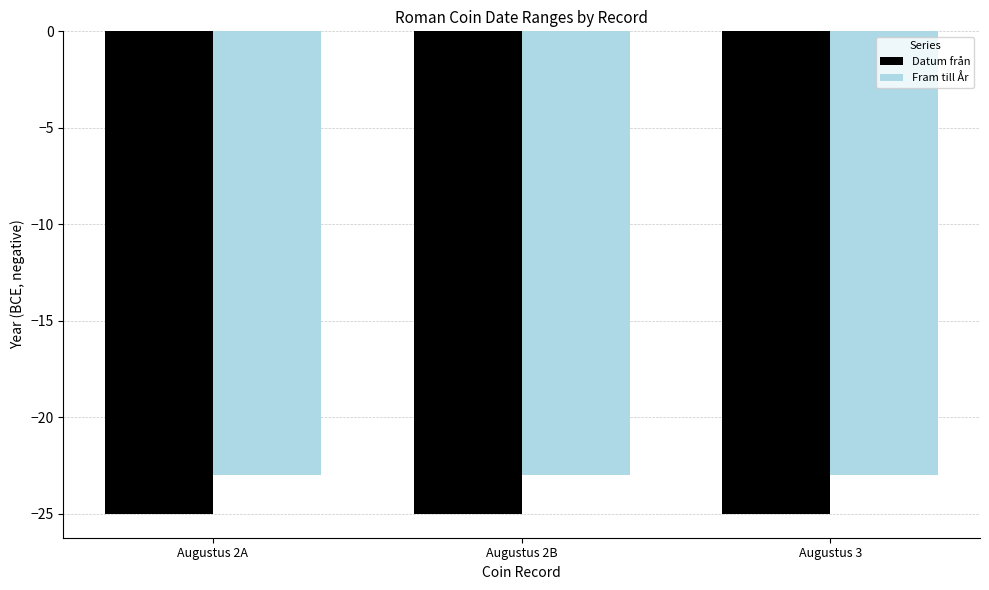

The Datum från series shows -37 at Augustus 3. True or false?

False